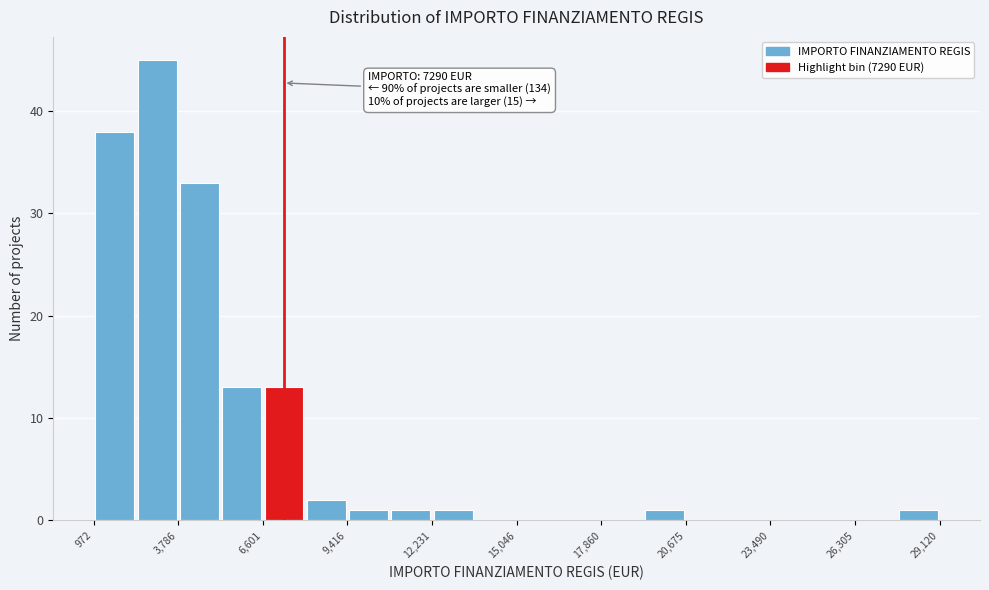

Read against the x-axis, roughly where is the centre of the tallest bar?

3000